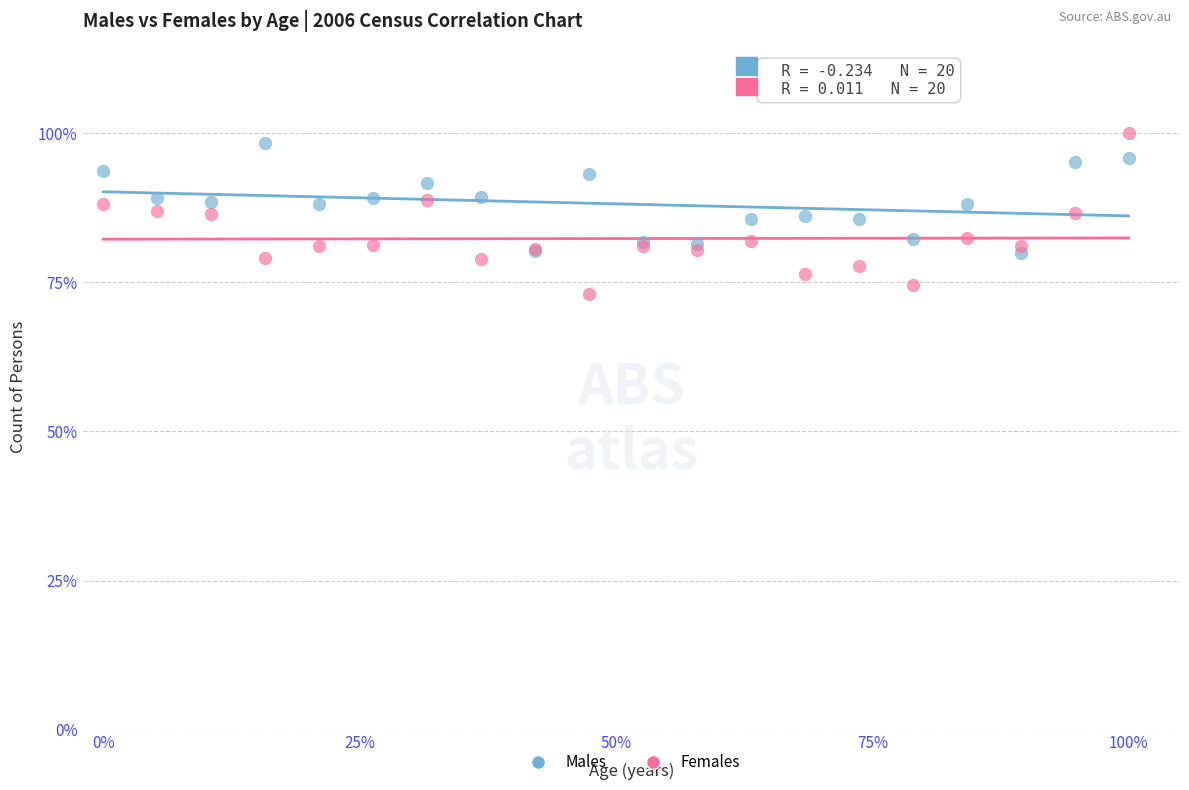

Which series reaches the maximum Y coordinate?

Females